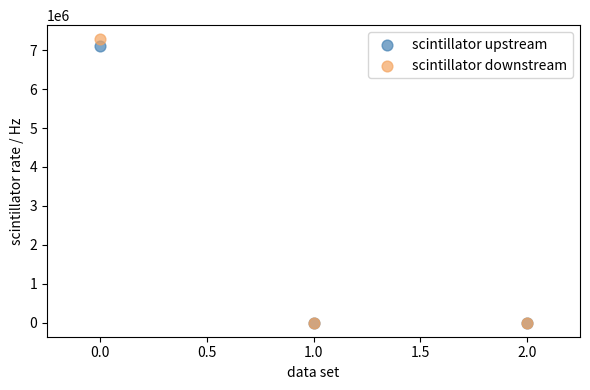

Across all series, what Y value is closest to 3640143?

7118420.0